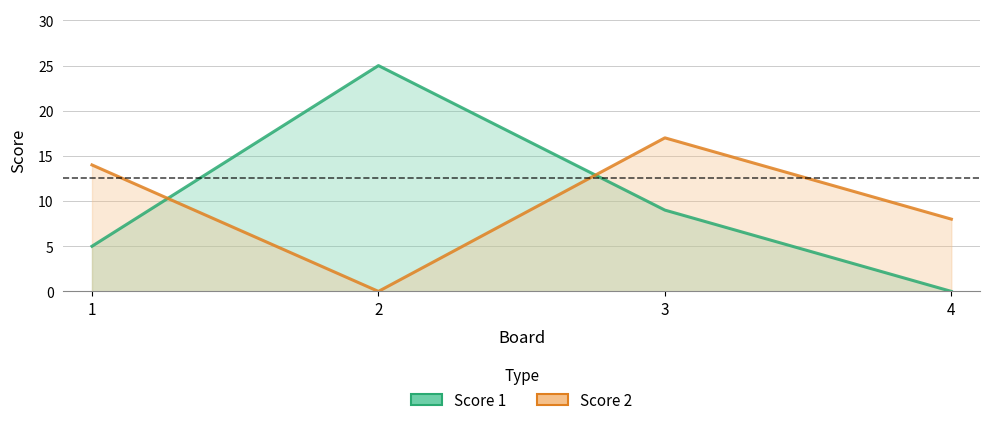

How many distinct data groups are displayed?

2